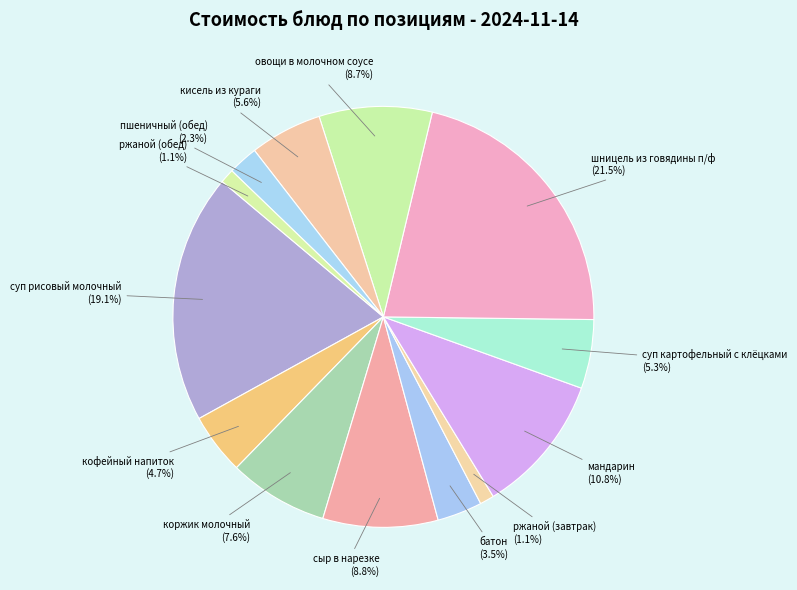

To the nearest percent, what is the difference between the шницель из говядины п/ф and ржаной (завтрак) slice percentages?

20%